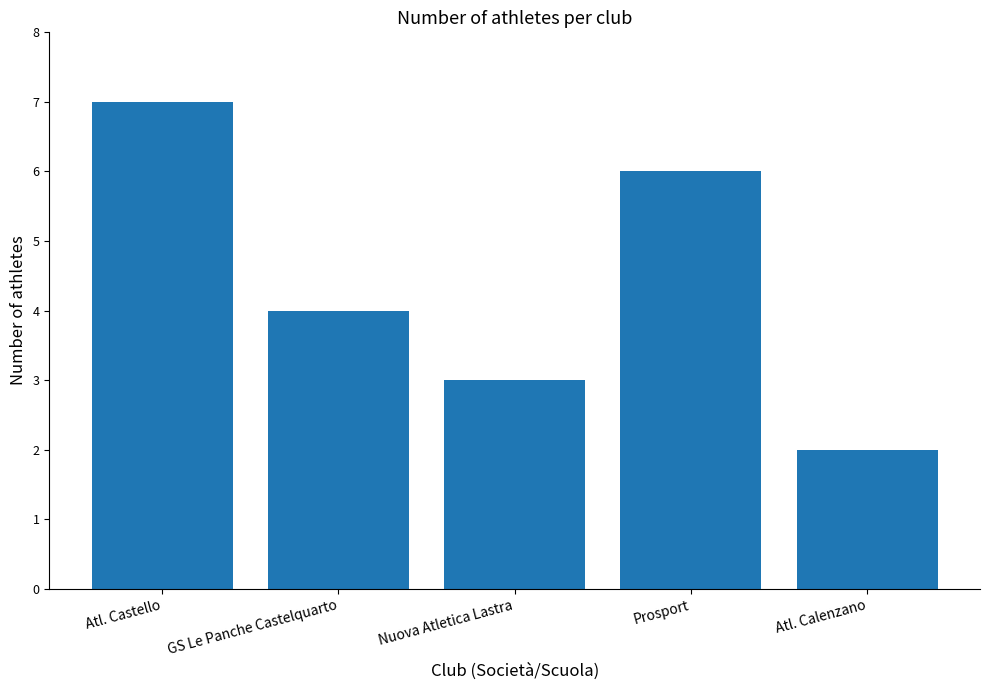

Between Atl. Castello and Prosport, which is larger?

Atl. Castello